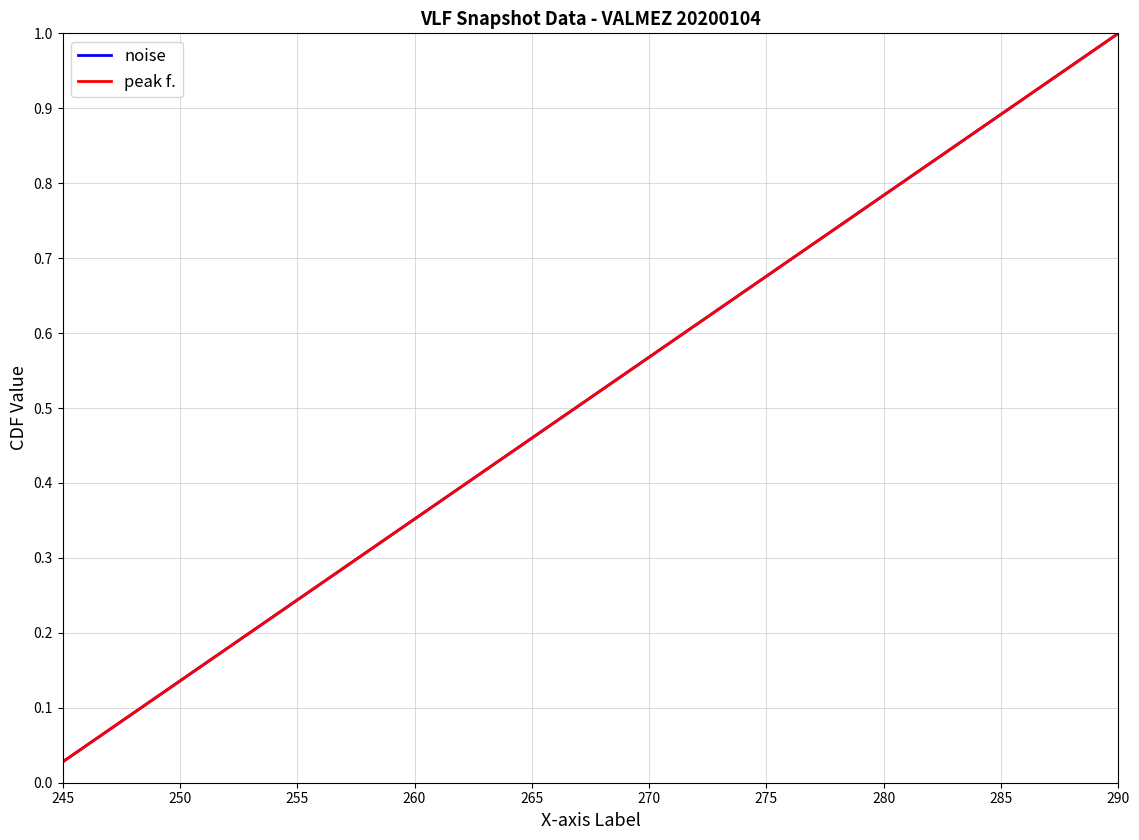

Does the chart display data point markers on the line(s)?

No